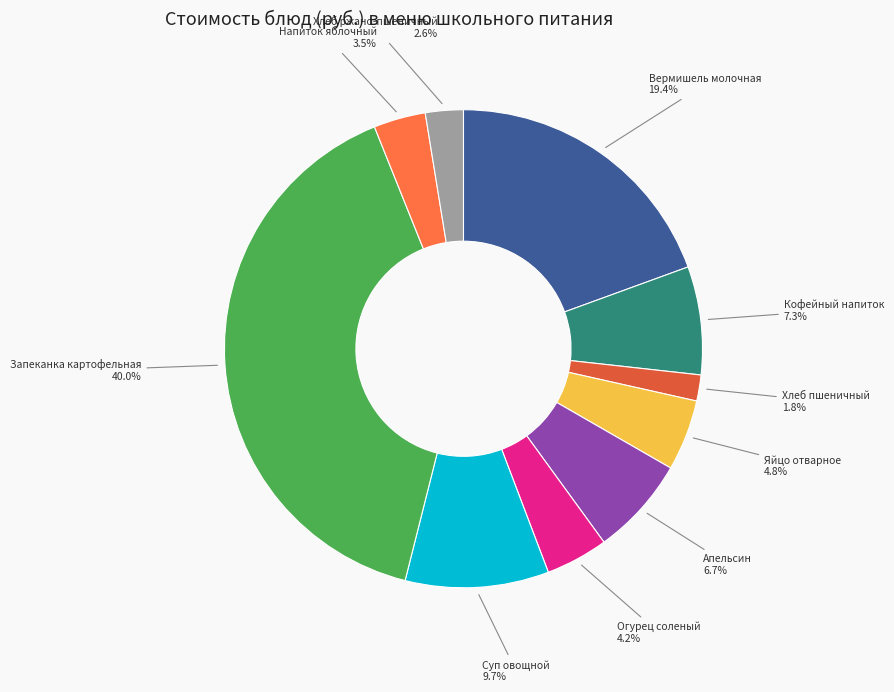

How many segments does this pie chart have?

10